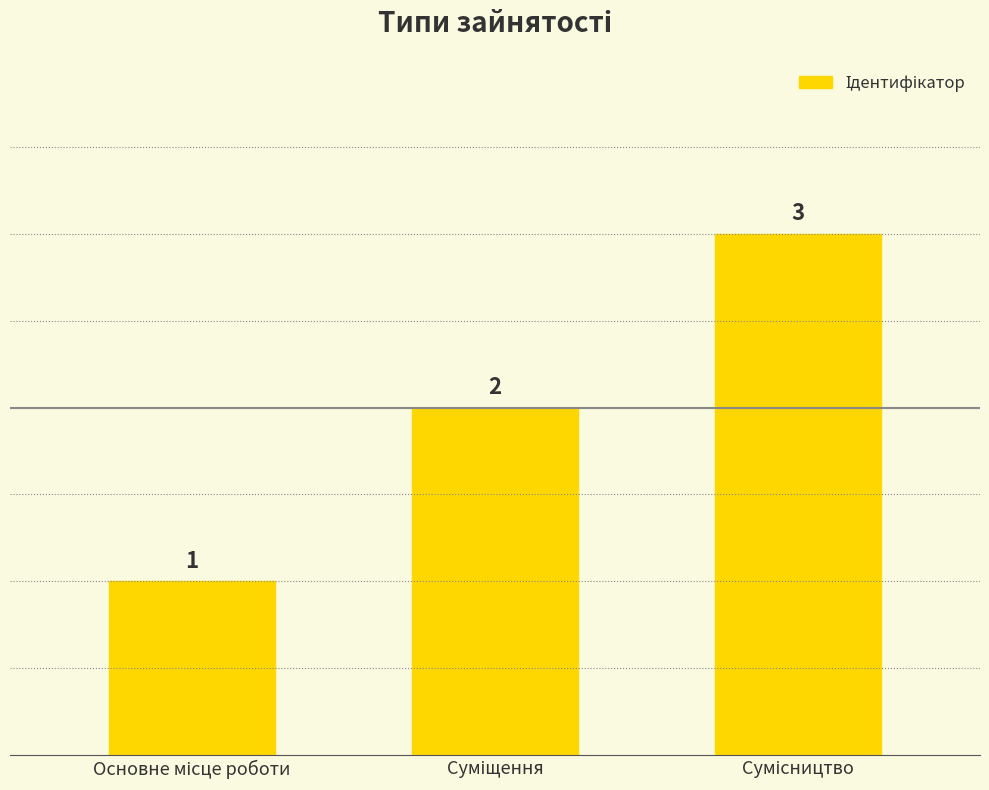

What is the sum of all values?

6